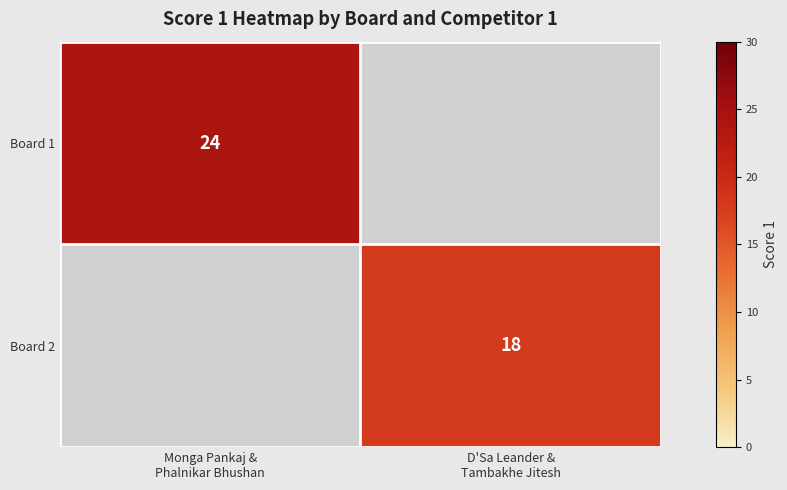

At how many categories does at least one series exceed 23?

1